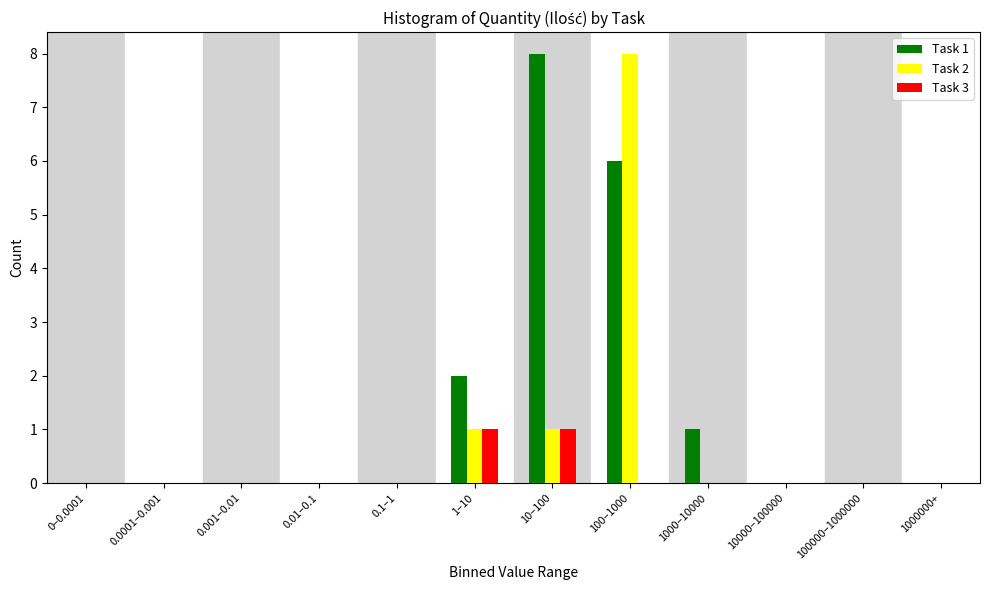

At which category is the sum across all series the highest?

100–1000